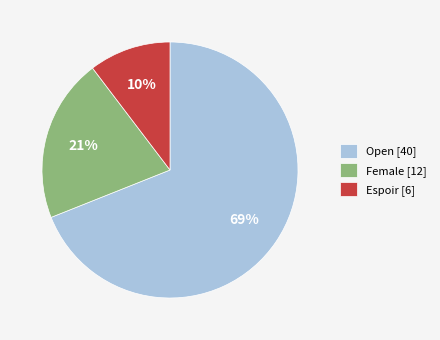

How many segments does this pie chart have?

3